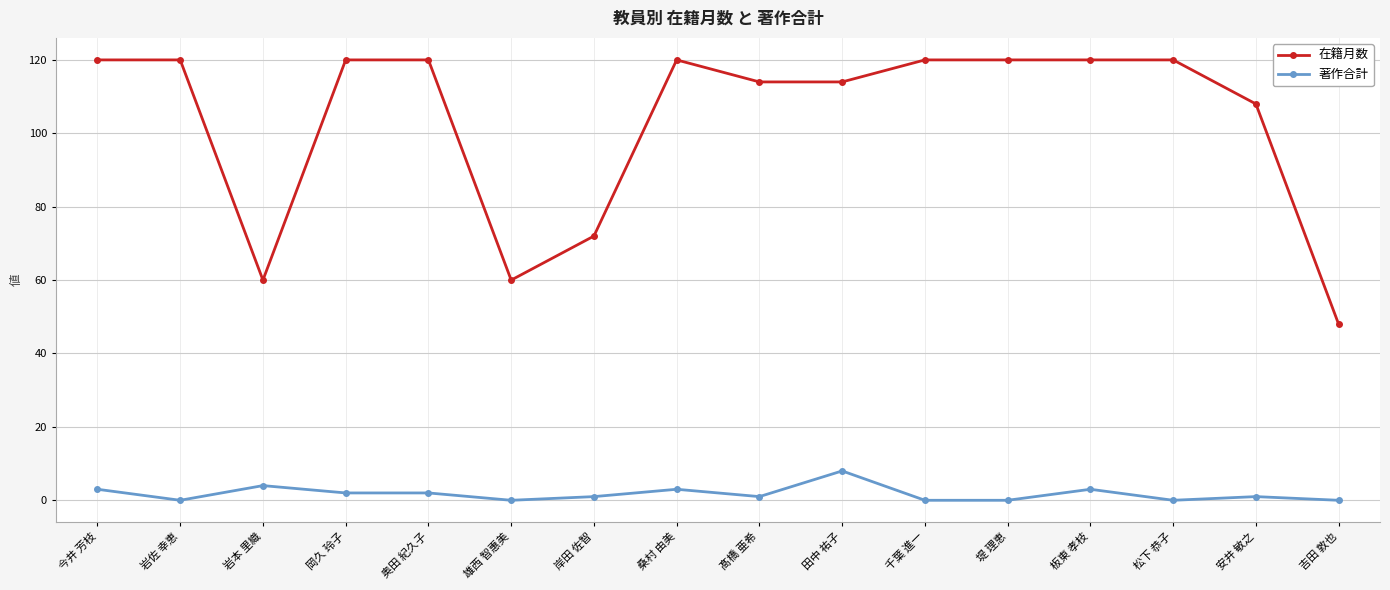

How many categories are shown in the chart?

16